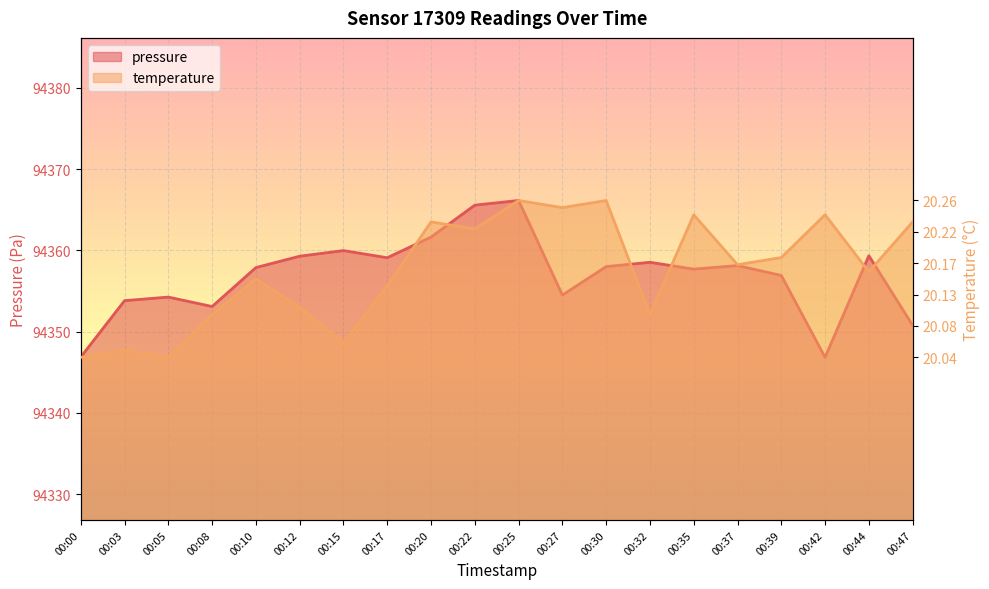

What is the minimum value shown in the chart?

94346.8